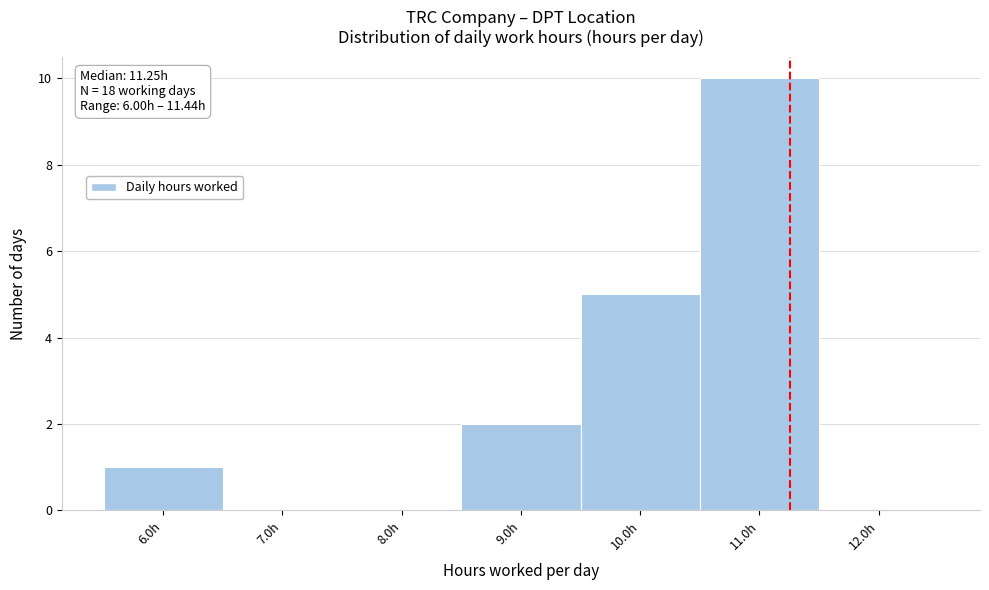

Over which range of the x-axis is the bar tallest?

10.5 to 11.5